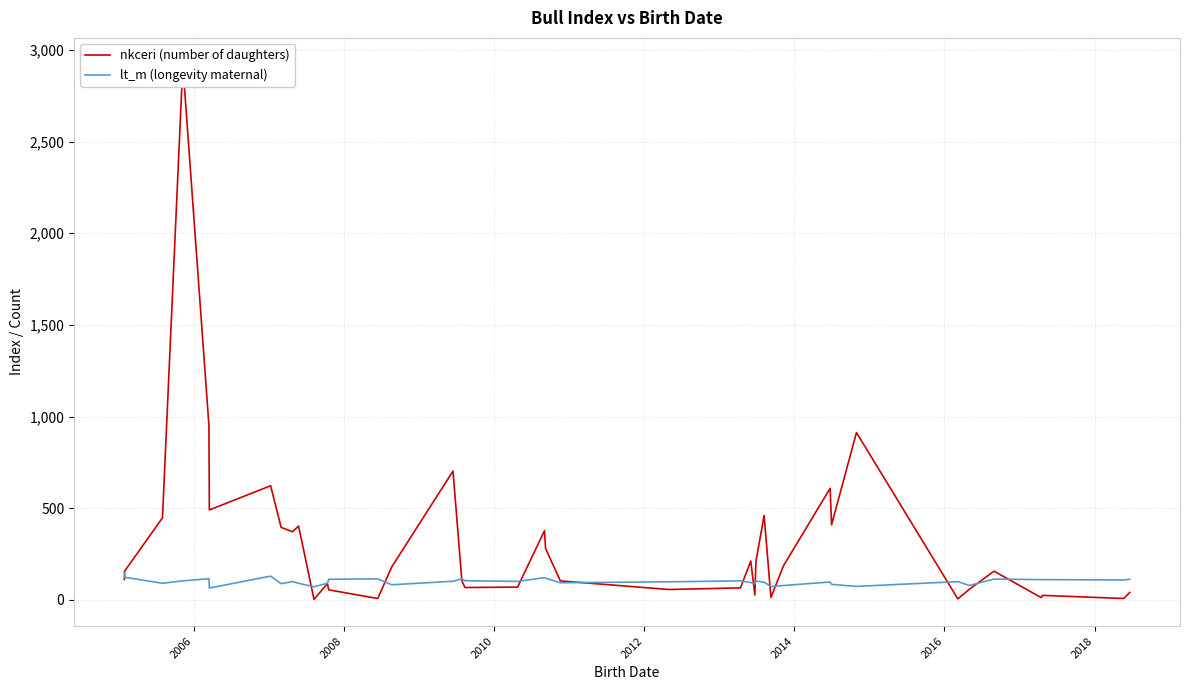

What is the maximum value for lt_m (longevity maternal)?

148